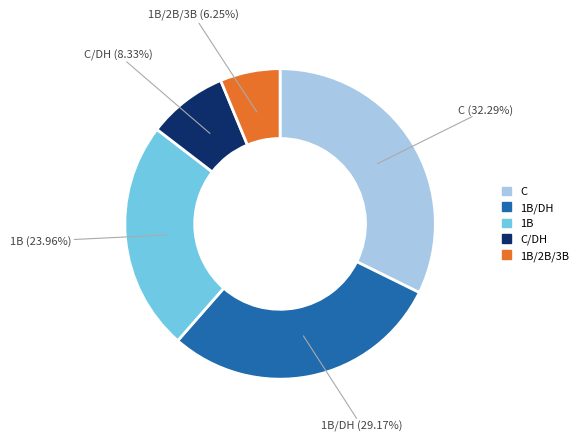

Does any single category account for the majority?

No